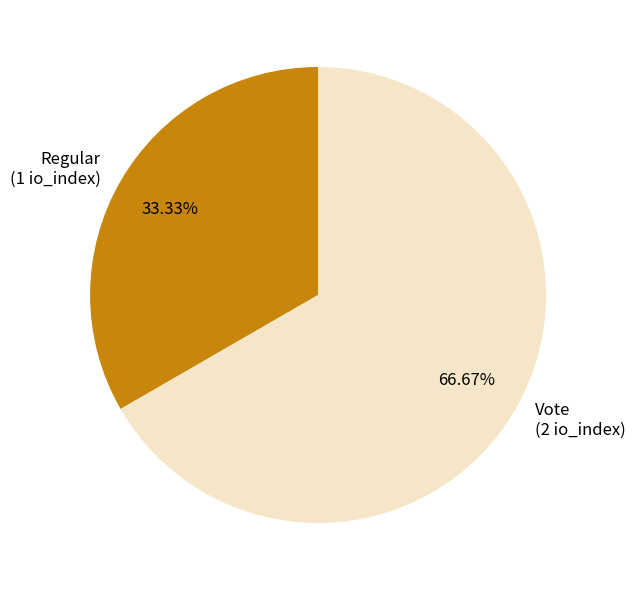

Which has a higher value, Vote or Regular?

Vote